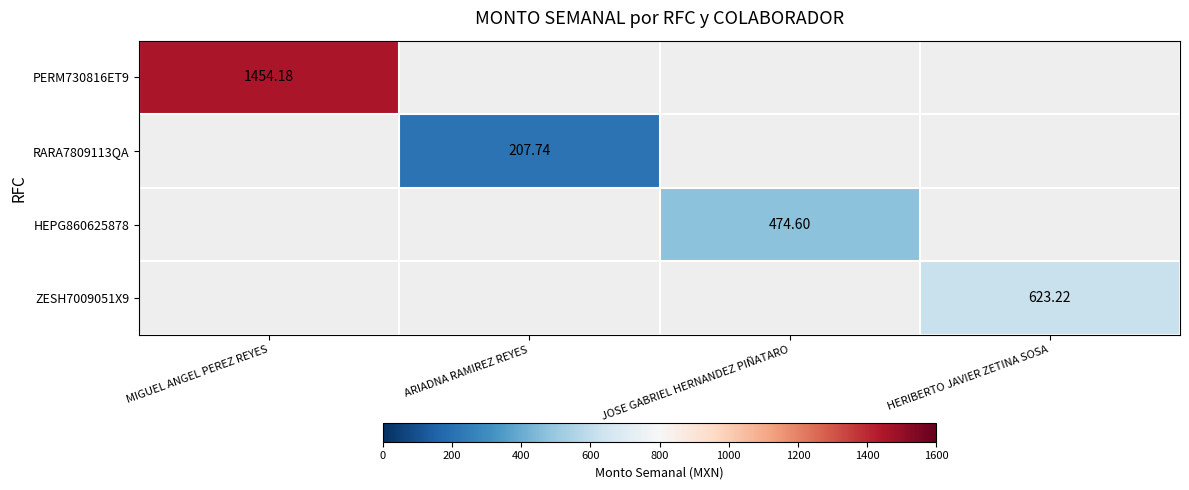

Is the value of ZESH7009051X9 at HERIBERTO JAVIER ZETINA SOSA greater than the value of HEPG860625878 at JOSE GABRIEL HERNANDEZ PIÑATARO?

Yes